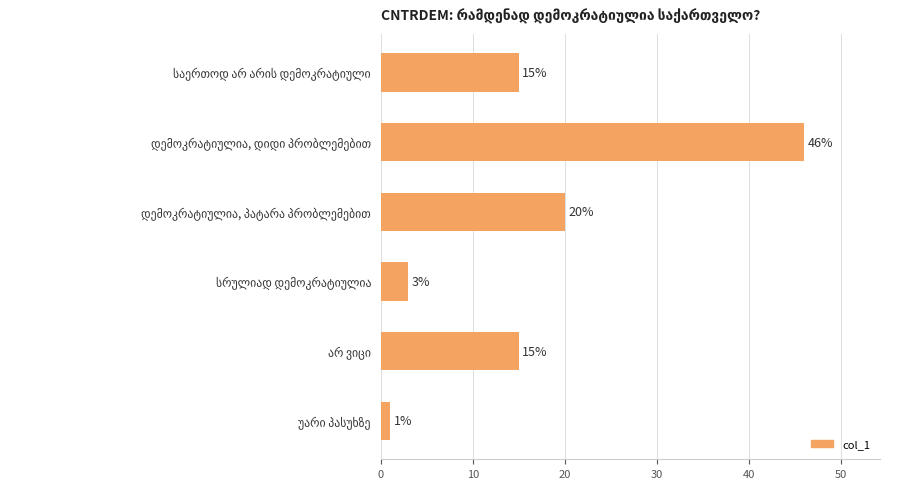

What is the maximum value shown in the chart?

46